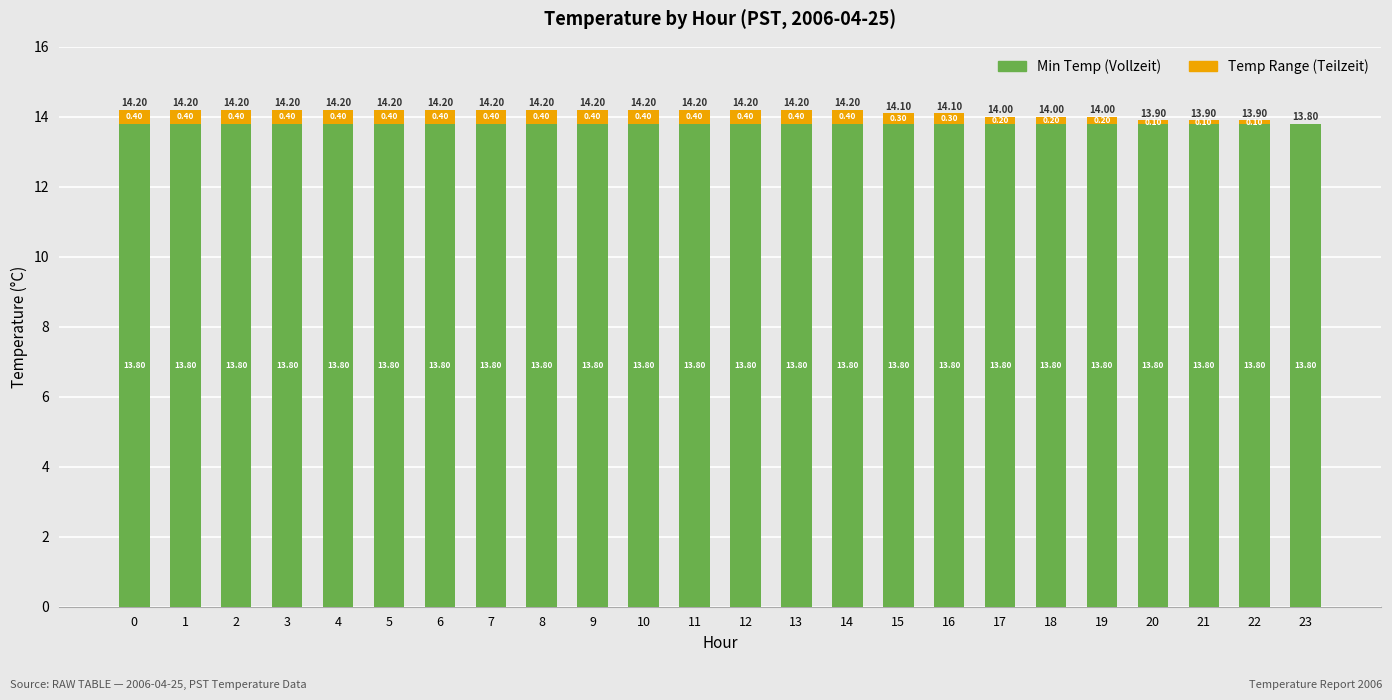

What is the total value across all series at 13?

14.2